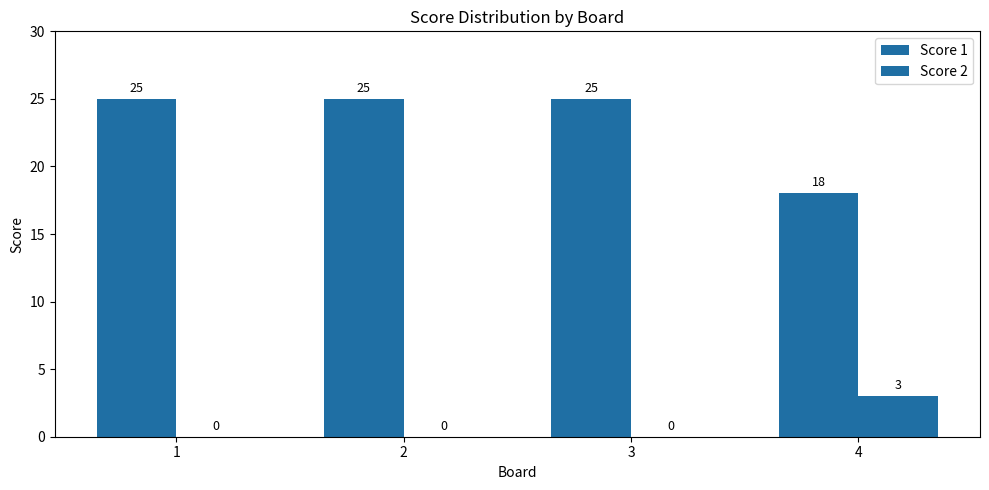

Are the bars horizontal?

No